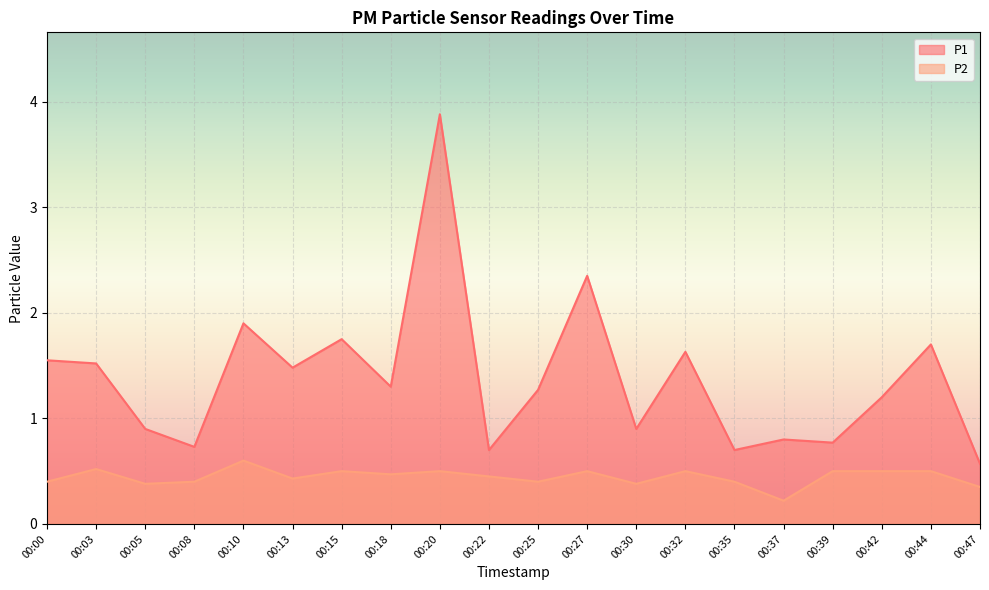

What is the difference between the second highest and minimum values in the P1 series?

1.8